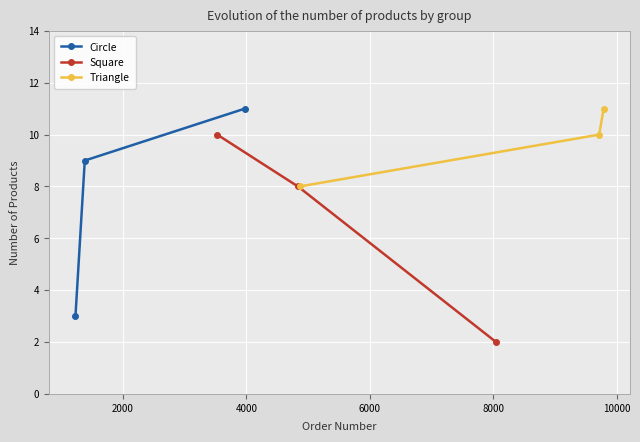

What is the lowest value of the Triangle series?

8